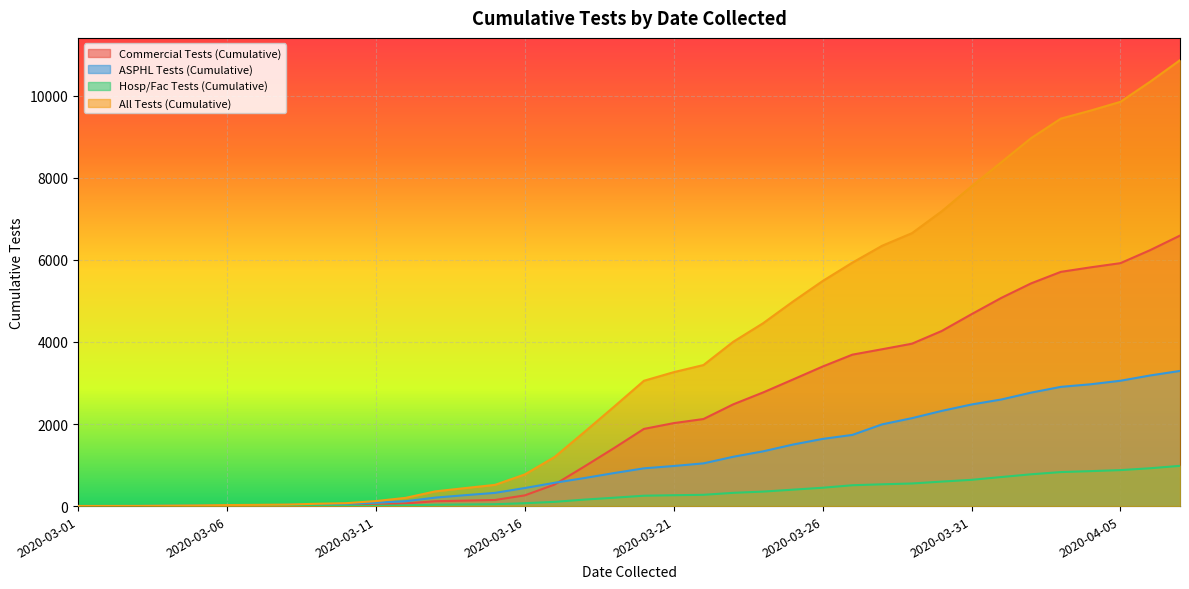

How many lines are shown in the chart?

4